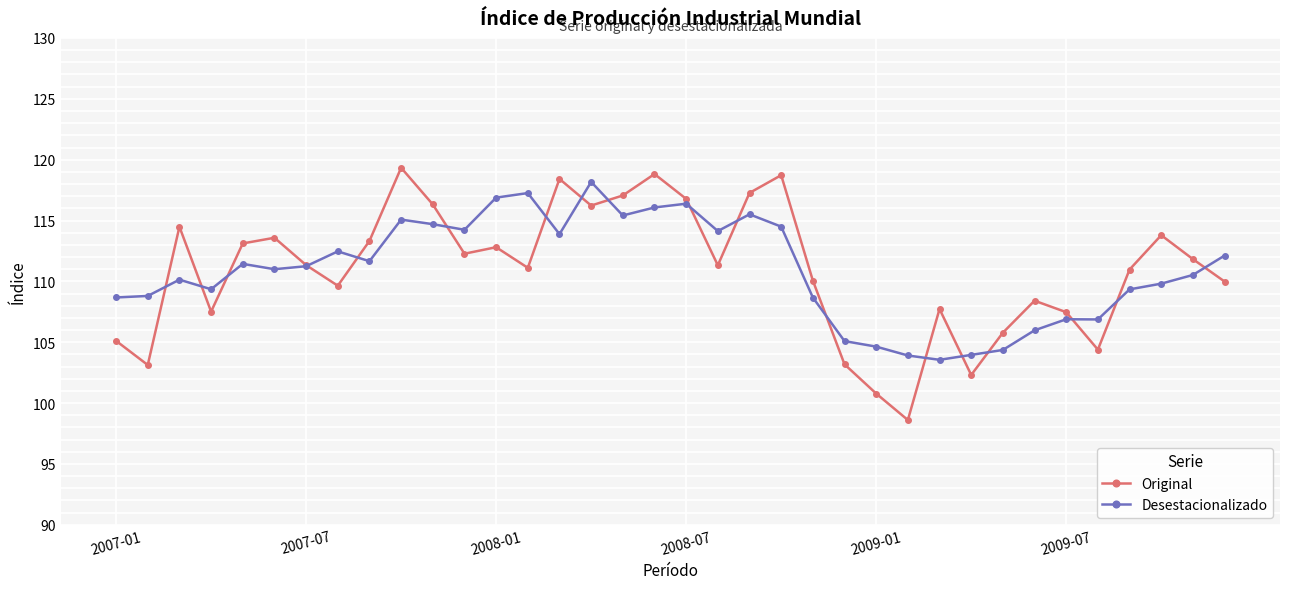

What is the greatest value displayed?

119.3